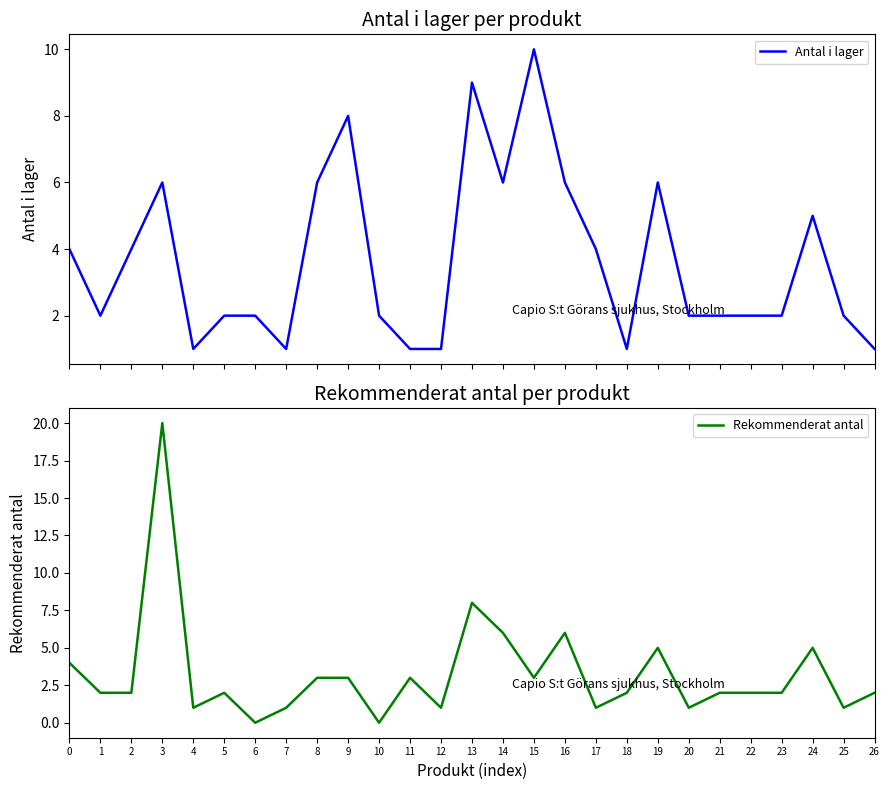

The value of Rekommenderat antal at 9 is 4. True or false?

False